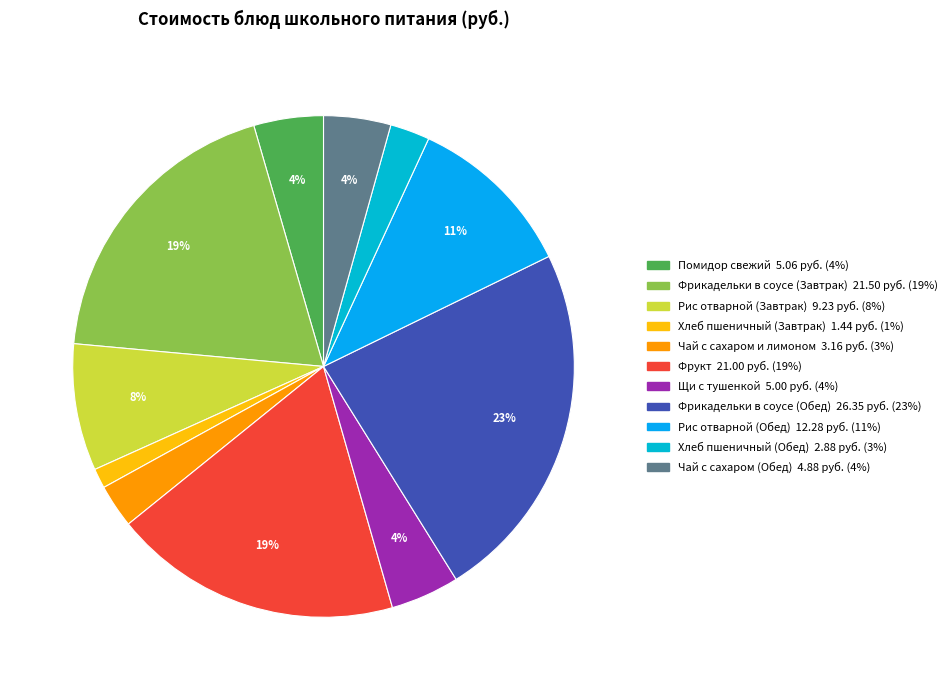

Rank the categories by value from lowest to highest.

Хлеб пшеничный (Завтрак), Хлеб пшеничный (Обед), Чай с сахаром и лимоном, Чай с сахаром (Обед), Щи с тушенкой, Помидор свежий, Рис отварной (Завтрак), Рис отварной (Обед), Фрукт, Фрикадельки в соусе (Завтрак), Фрикадельки в соусе (Обед)